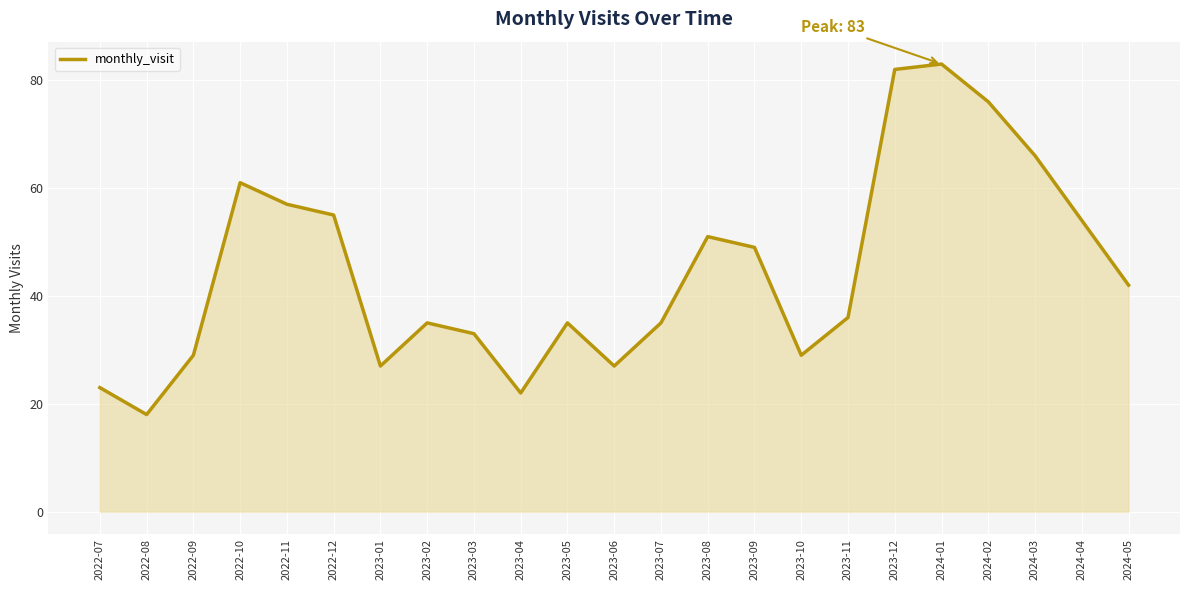

Reading left to right, transcribe all the data shown in this chart.

23	18	29	61	57	55	27	35	33	22	35	27	35	51	49	29	36	82	83	76	66	54	42